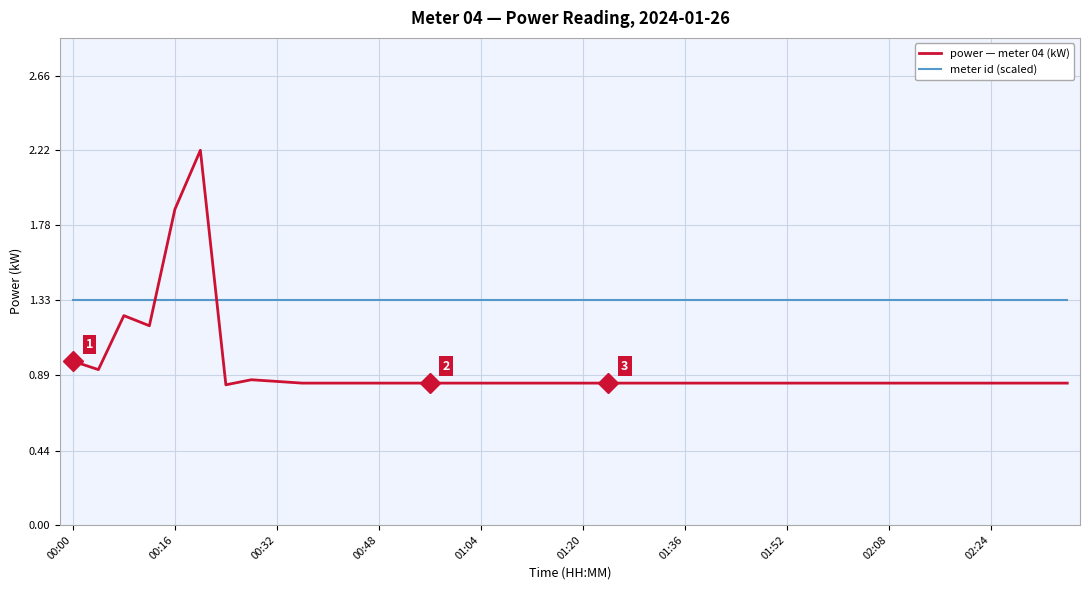

Which series has the largest total across all categories?

meter id (scaled)